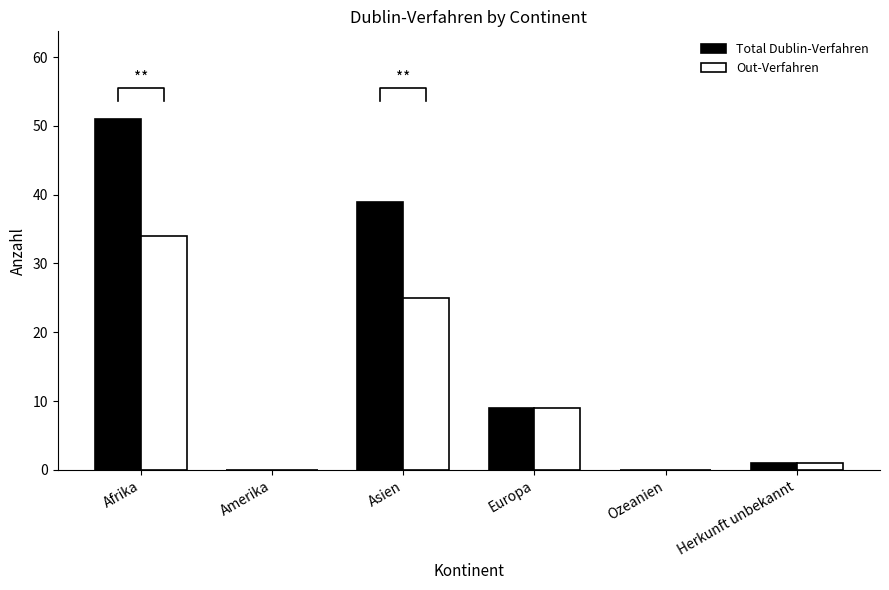

Is it true that Out-Verfahren equals 1 at Herkunft unbekannt?

True